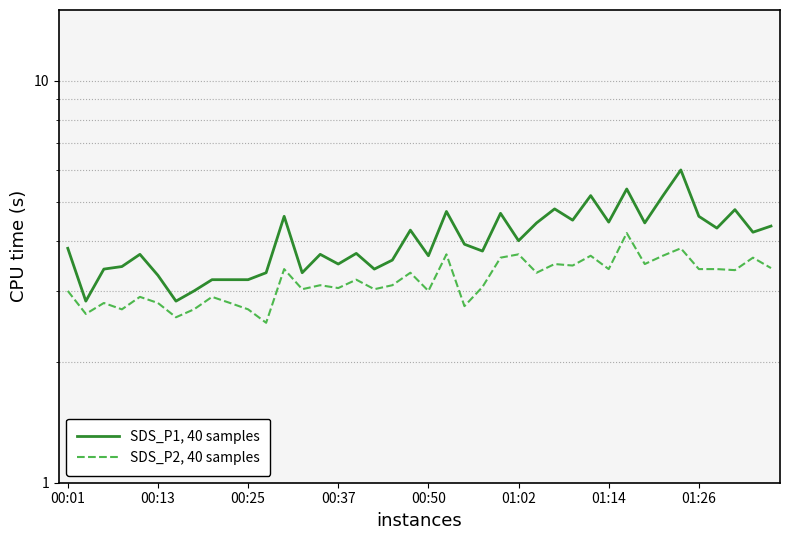

True or false: SDS_P1, 40 samples and SDS_P2, 40 samples intersect in this chart.

False